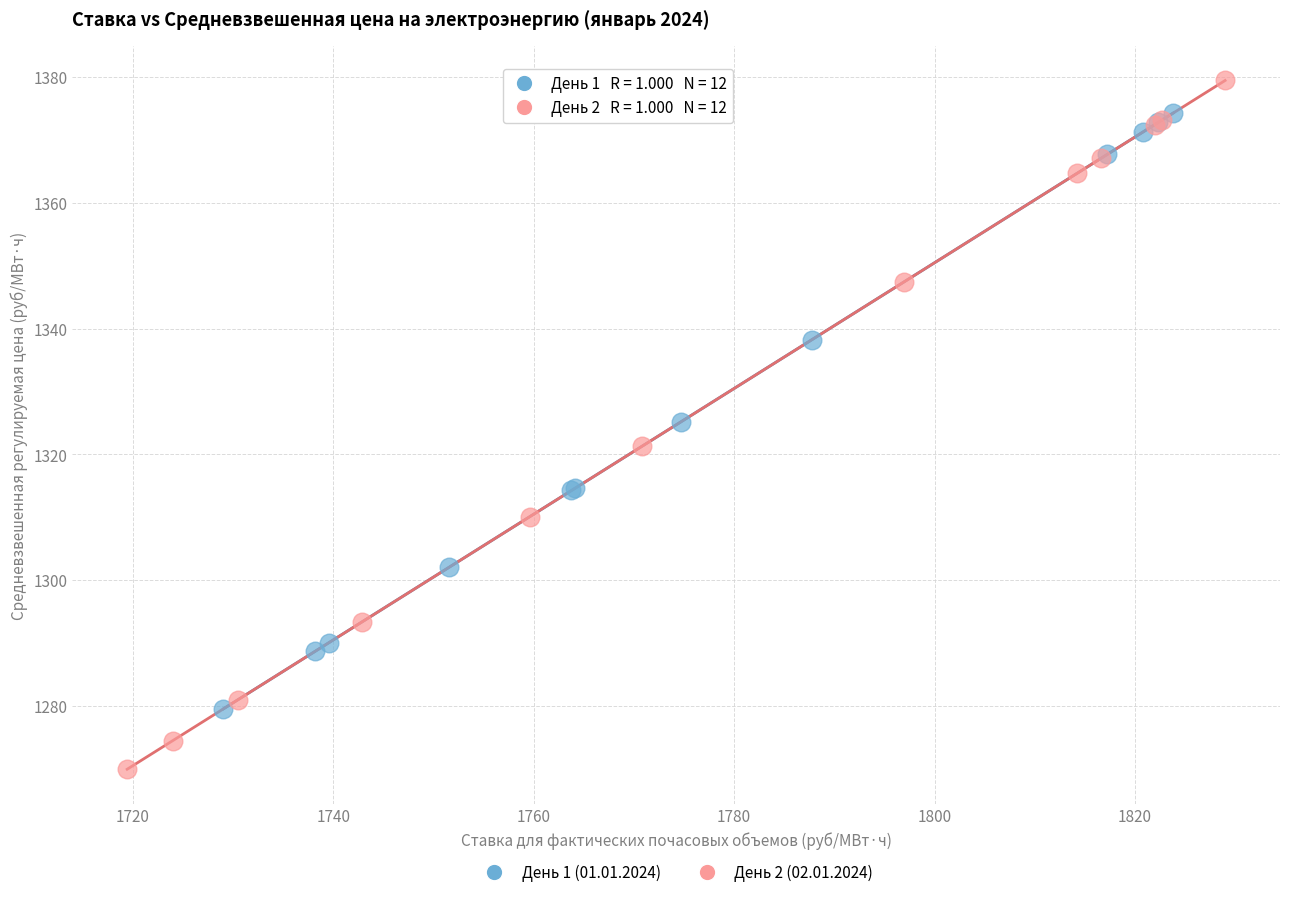

What are all the series names shown in the legend?

День 1 (01.01.2024), День 2 (02.01.2024)